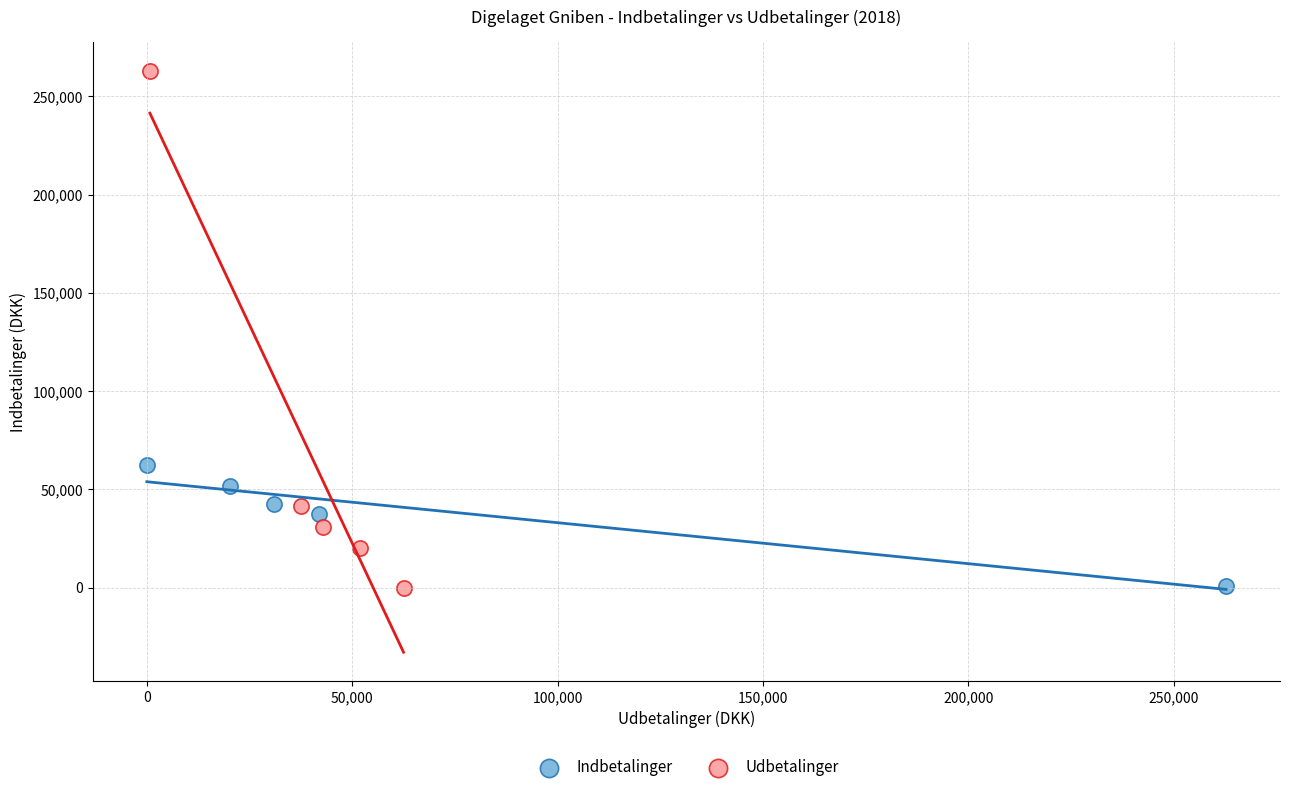

Which series has the widest spread of Y values?

Udbetalinger